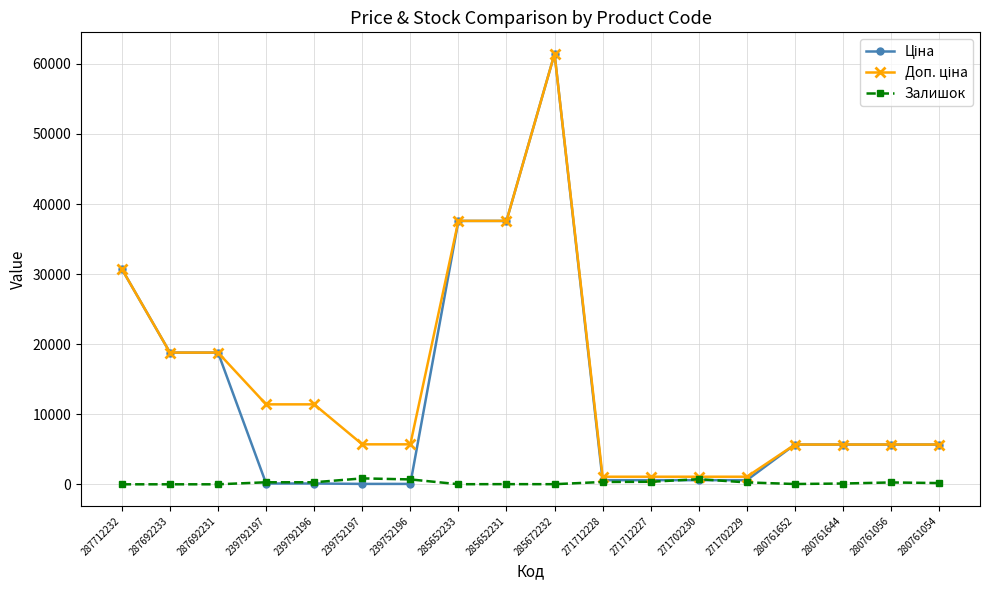

At which category is the sum across all series the highest?

285672232